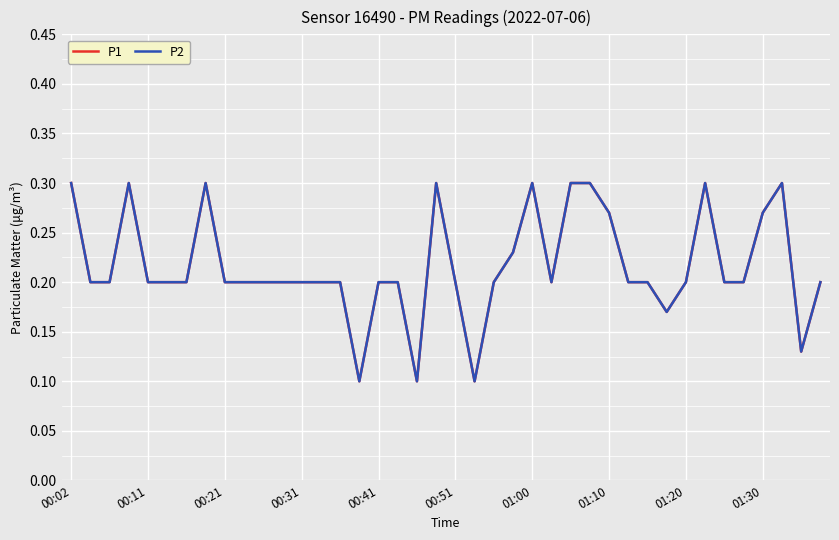

Count the P1 values in the range 0 to 1.

40